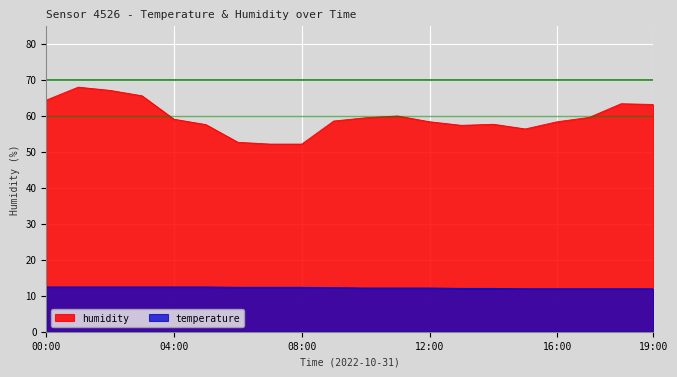

Is it true that temperature equals 4.7 at 10:00?

False